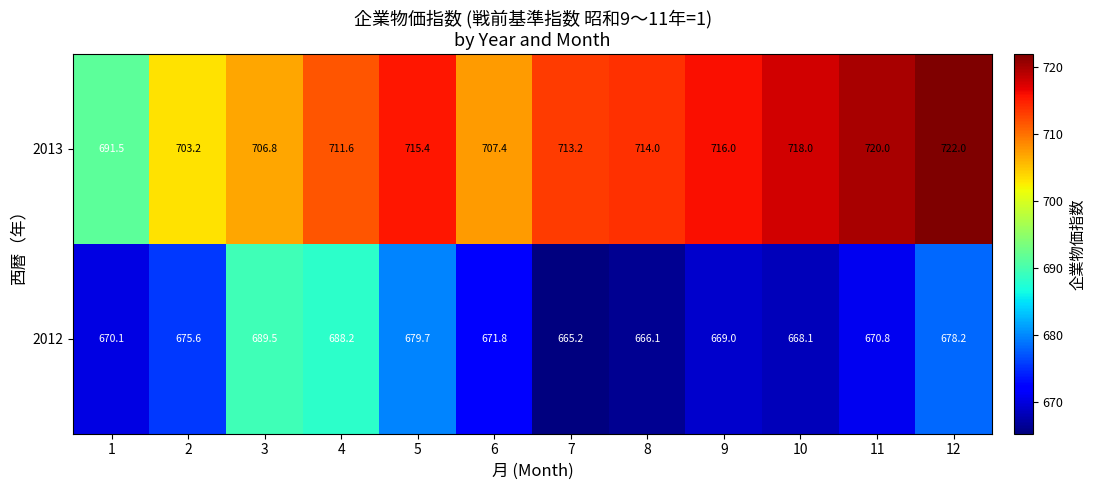

At 9, list the series in order from largest to smallest.

2013, 2012